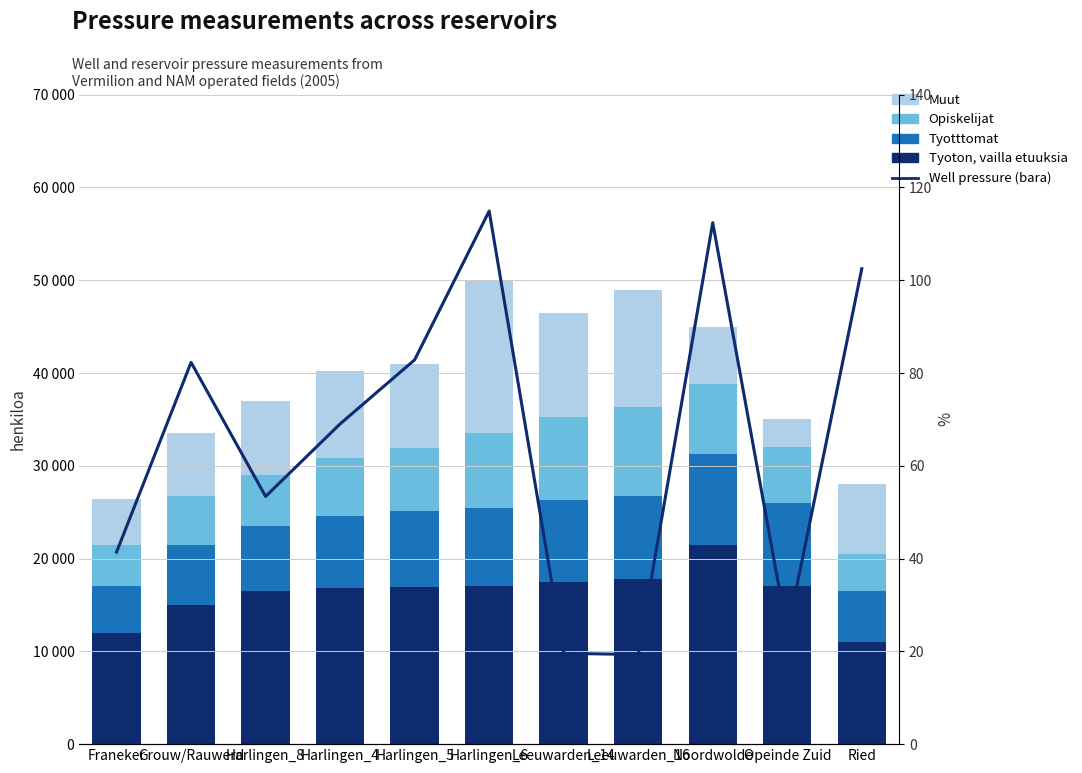

What is the difference between the highest and lowest values at Harlingen_5?

16817.2